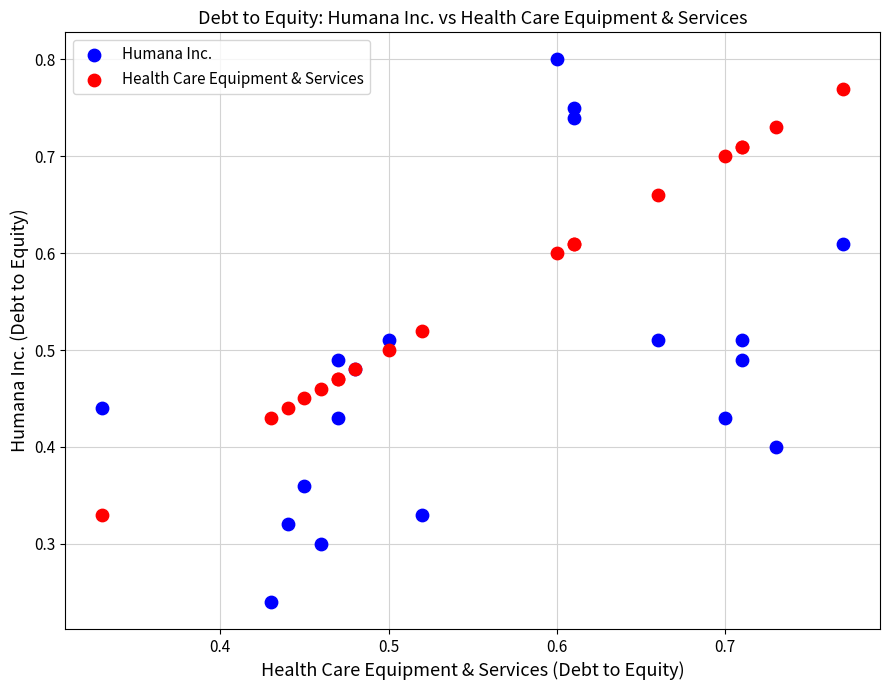

Which series has the largest Y range (max minus min)?

Humana Inc.